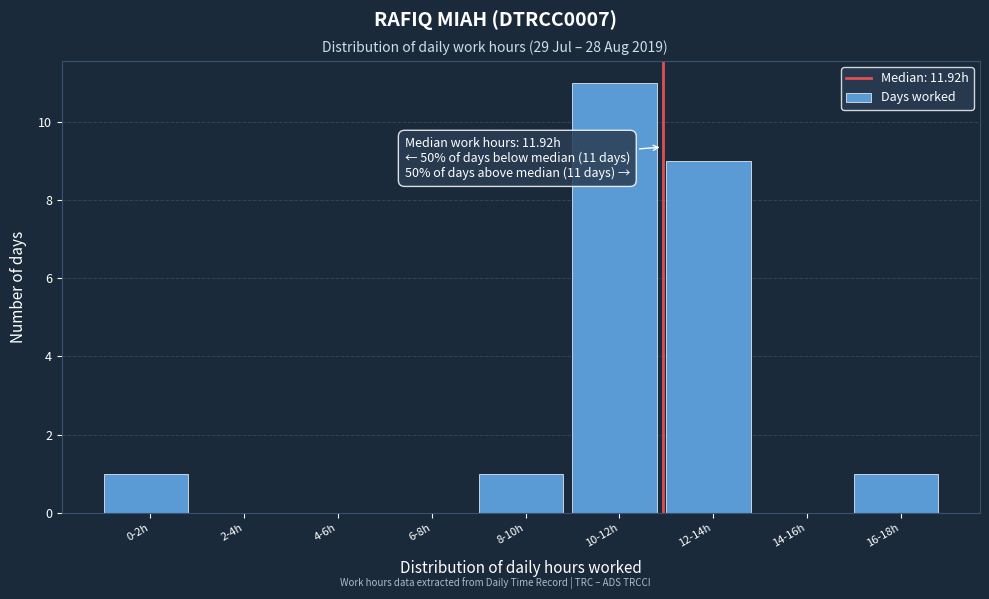

Reading right to left, list all the values displayed in this chart.

16-18h=1	14-16h=0	12-14h=9	10-12h=11	8-10h=1	6-8h=0	4-6h=0	2-4h=0	0-2h=1